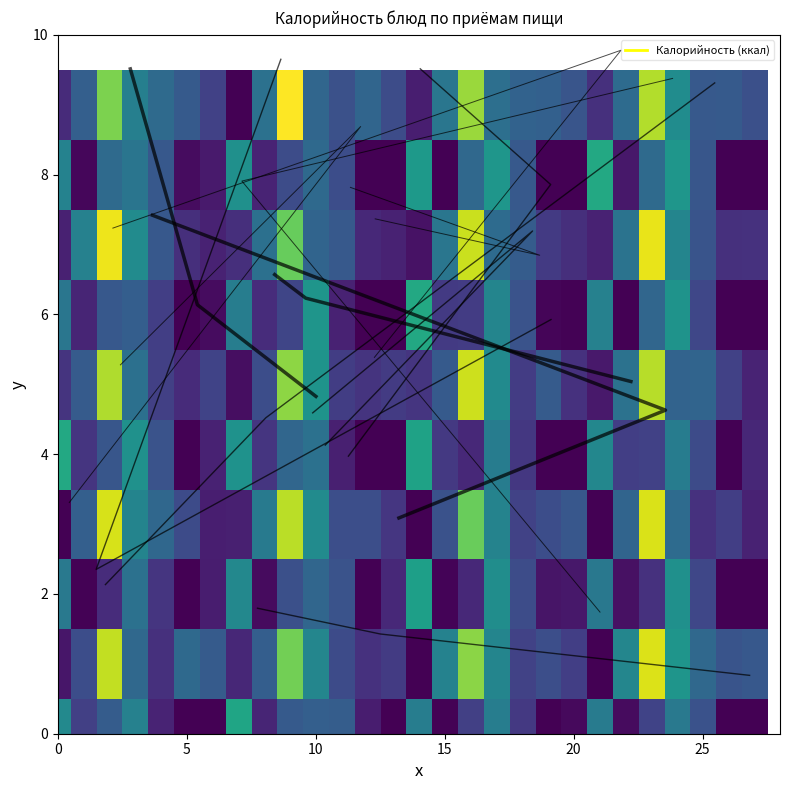

What is the difference between the second highest and minimum values in the 2 series?

168.3